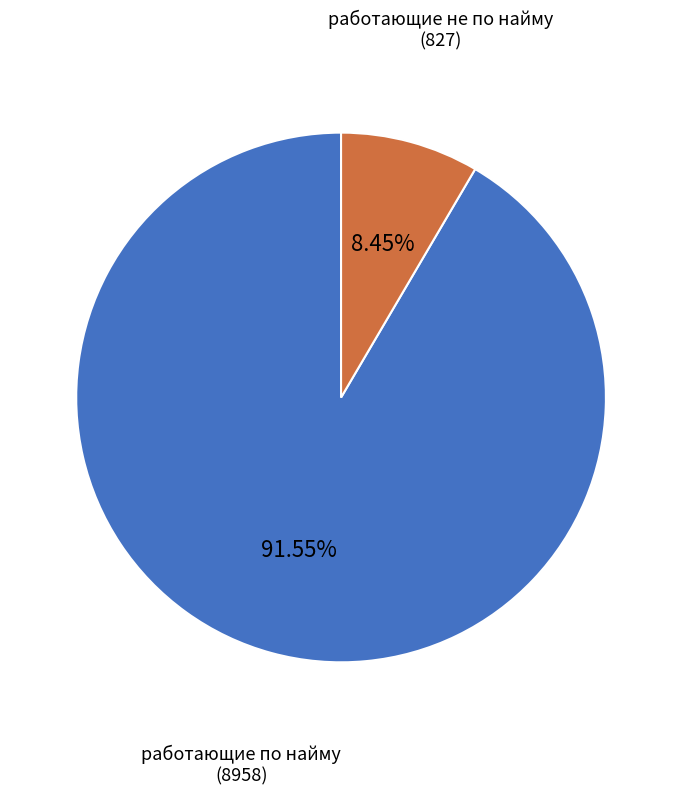

Count the number of slices in the pie.

2